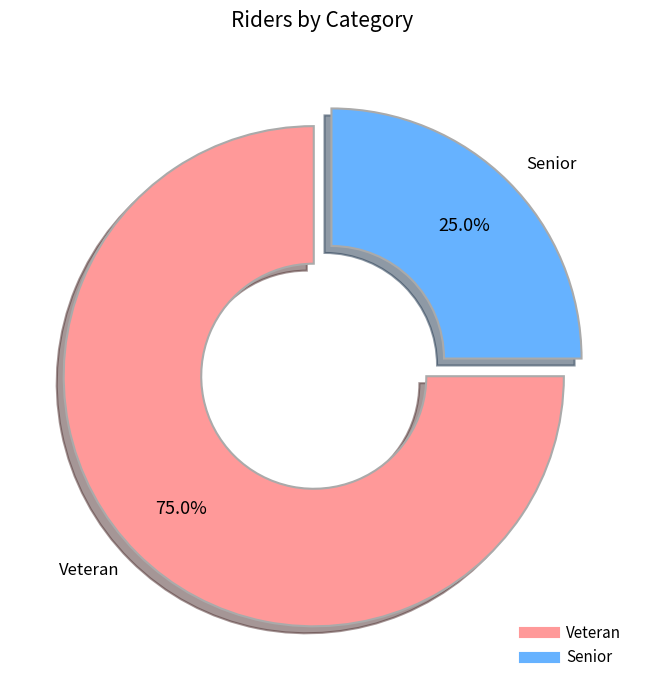

How many slices are in this pie chart?

2